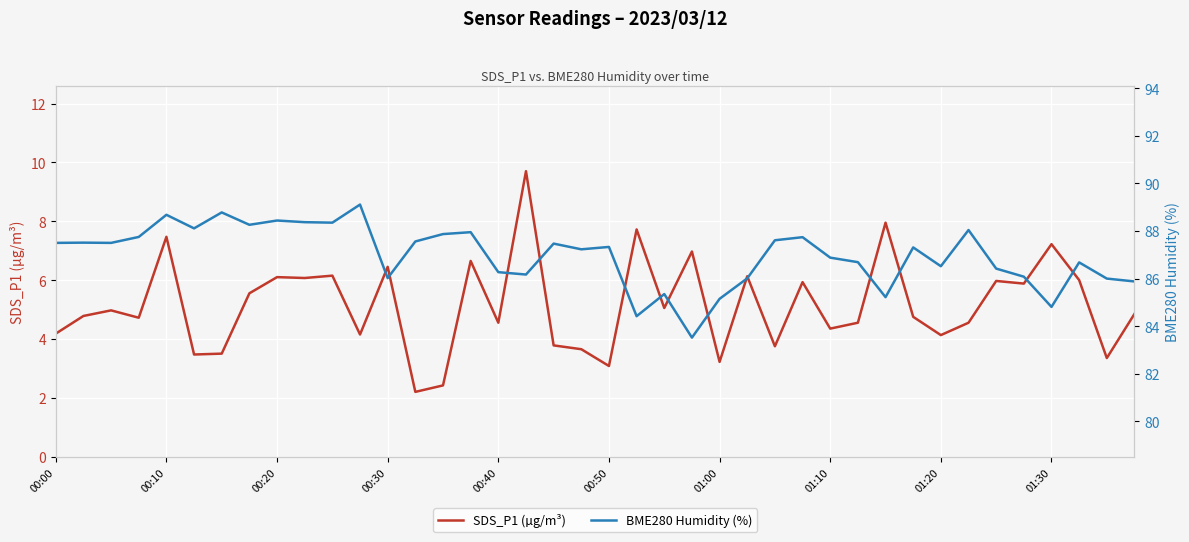

List the series in order of their peak value, lowest first.

SDS_P1 (µg/m³), BME280 Humidity (%)